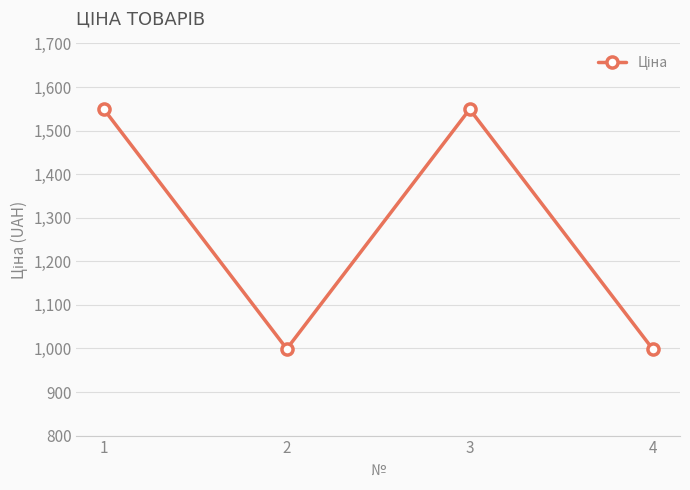

What is the sum of all values?

5096